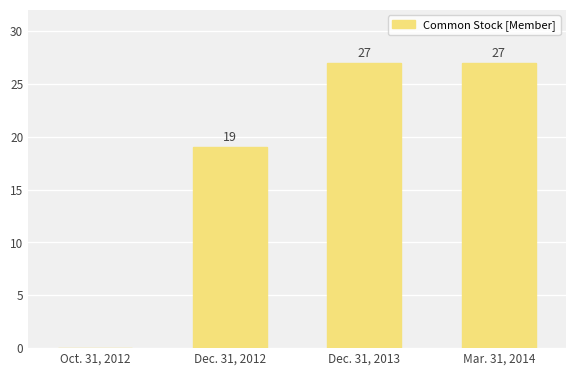

What is the sum of all values?

73